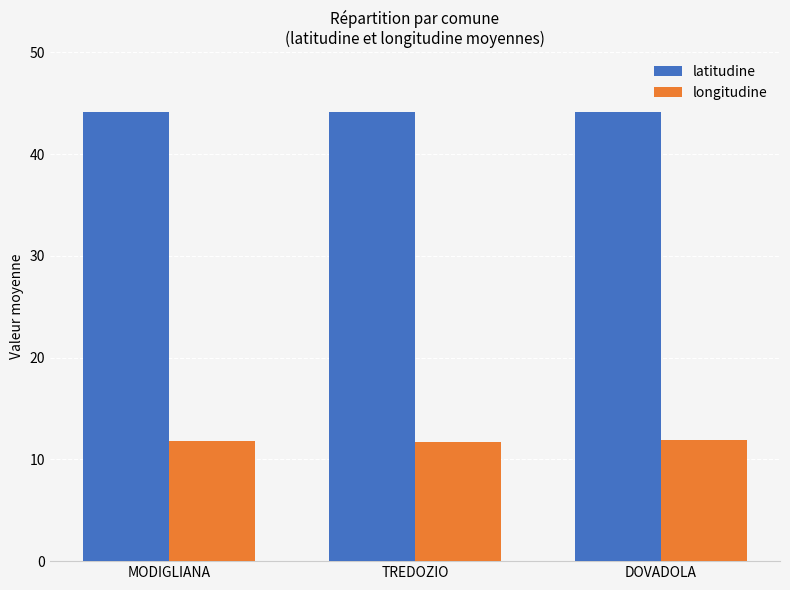

Which series has the largest total across all categories?

latitudine